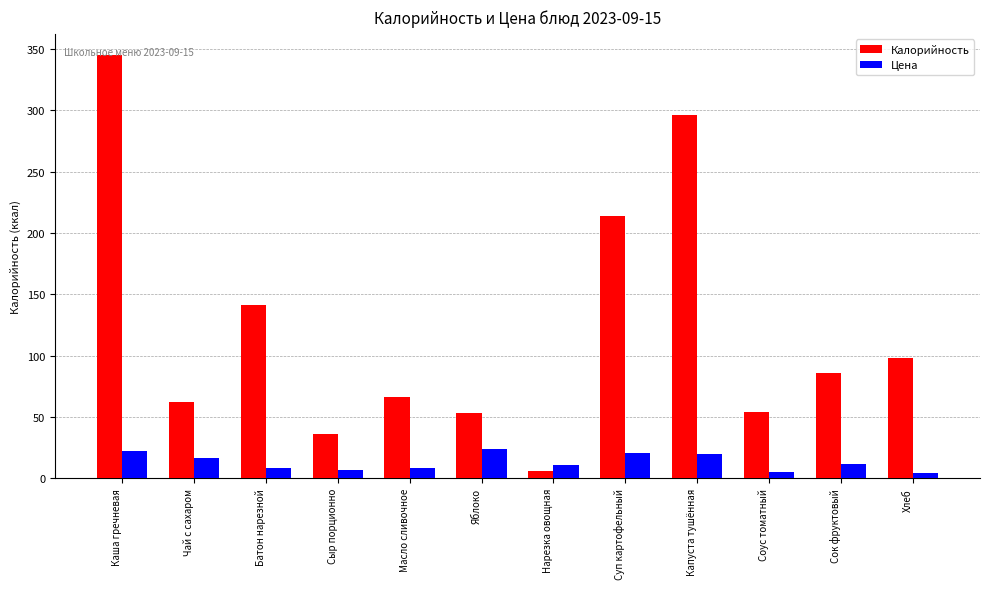

What is the difference between the second highest and minimum values in the Цена series?

17.9